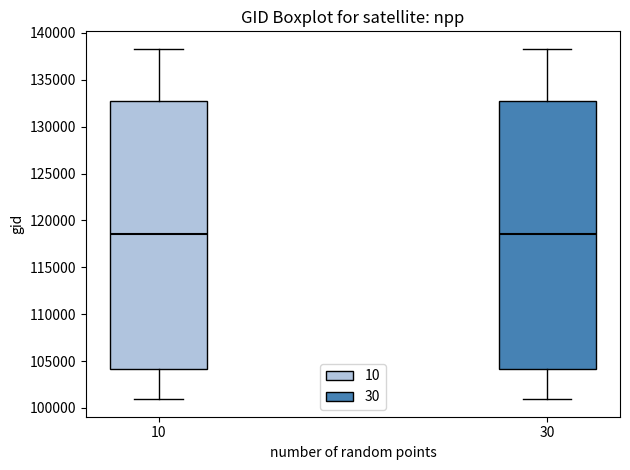

Reading left to right, read every box against the y-axis: the position of its median line, the range the box covers, and the ends of its whiskers. The values are not printed on the chart, so give them approximately, as read against the axis.

10: median 118500, box 104000 to 133000, whiskers 101000 to 138500
30: median 118500, box 104000 to 133000, whiskers 101000 to 138500